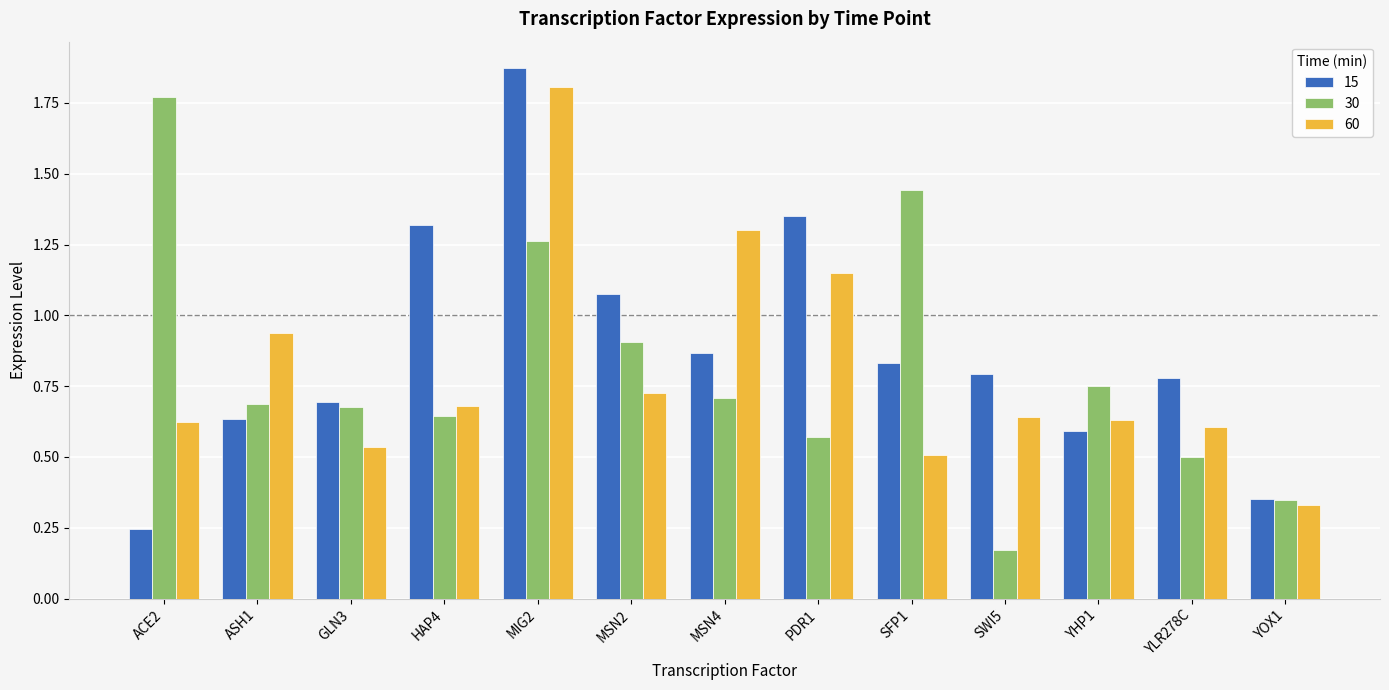

Are the bars horizontal?

No